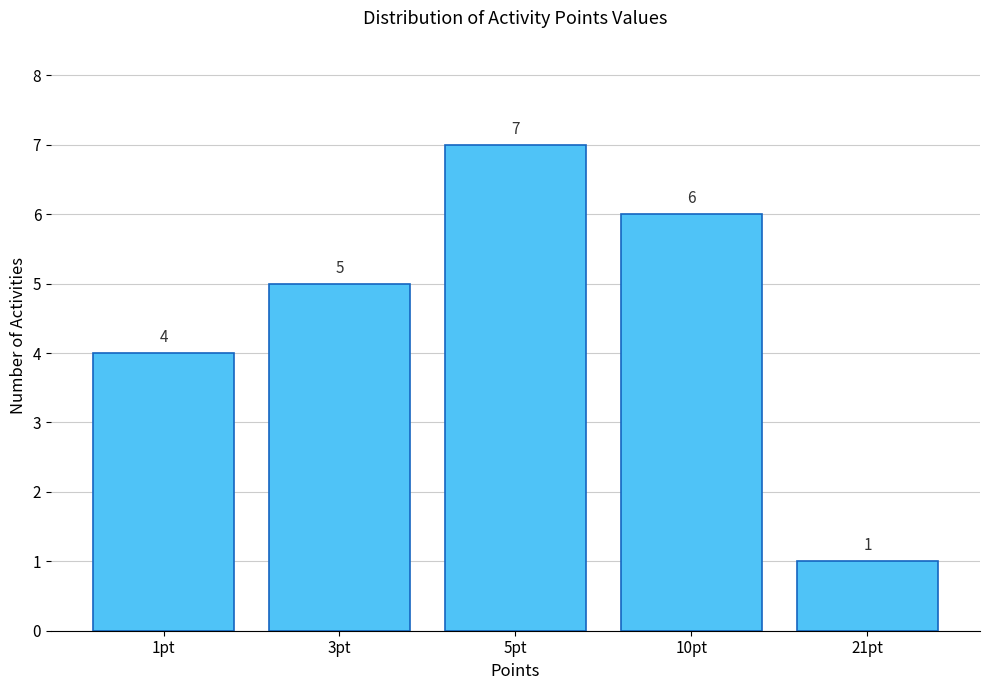

Reading left to right, extract all data points from this chart.

4	5	7	6	1